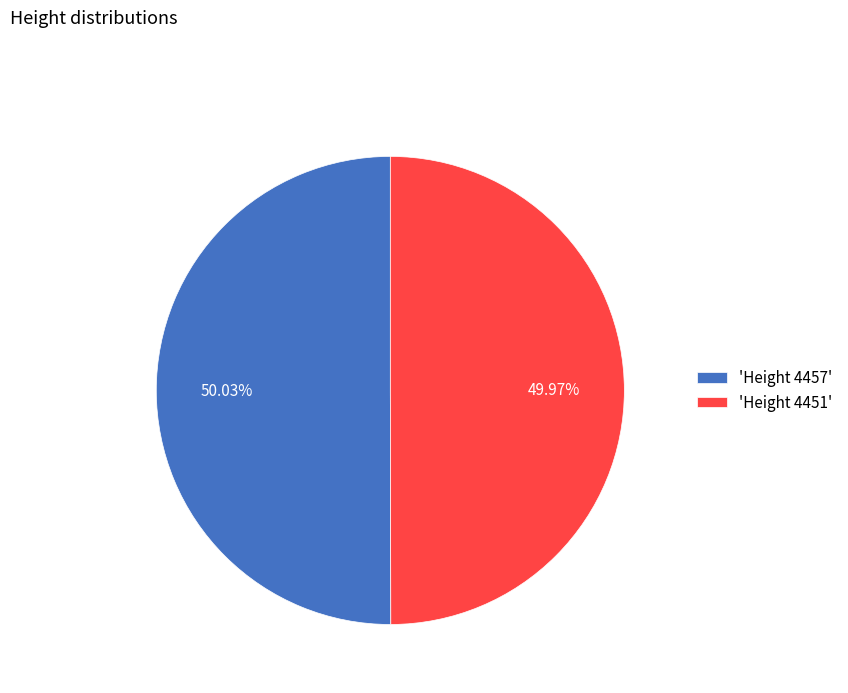

Do 'Height 4457' and 'Height 4451' together represent more than half of the pie?

Yes